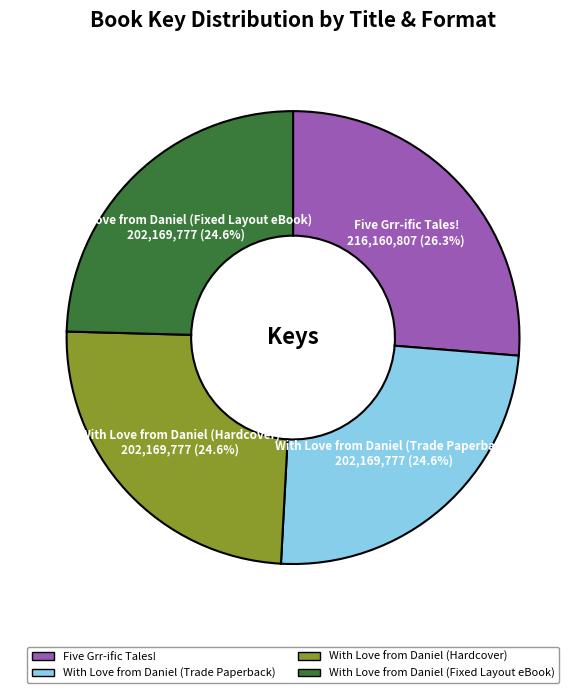

To the nearest percent, what is the difference between the largest and smallest slice percentages?

2%